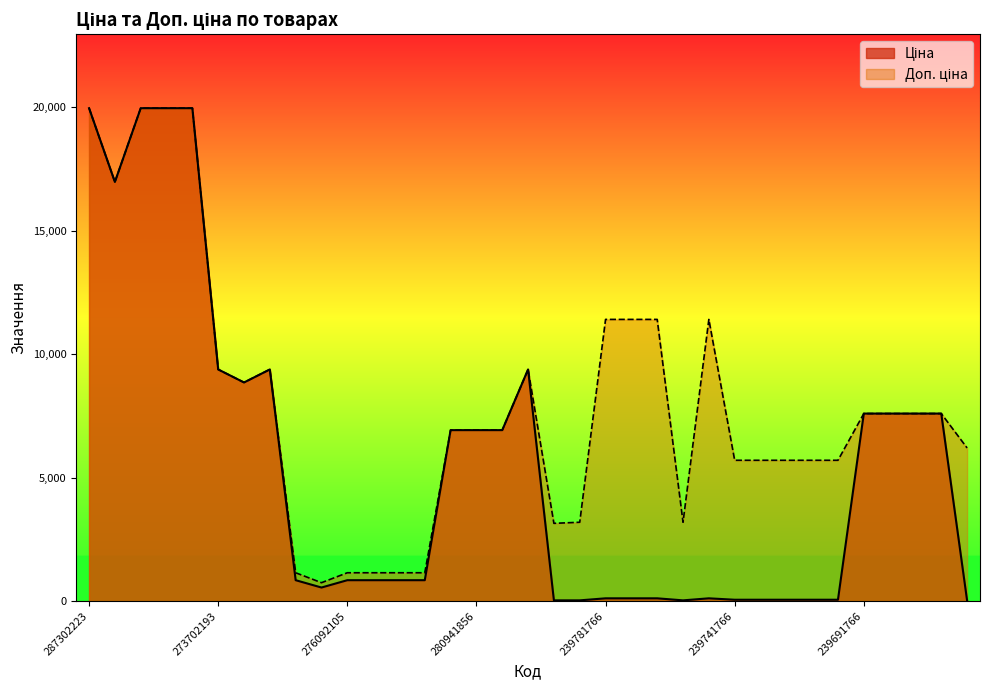

What are all the series names shown in the legend?

Ціна, Доп. ціна